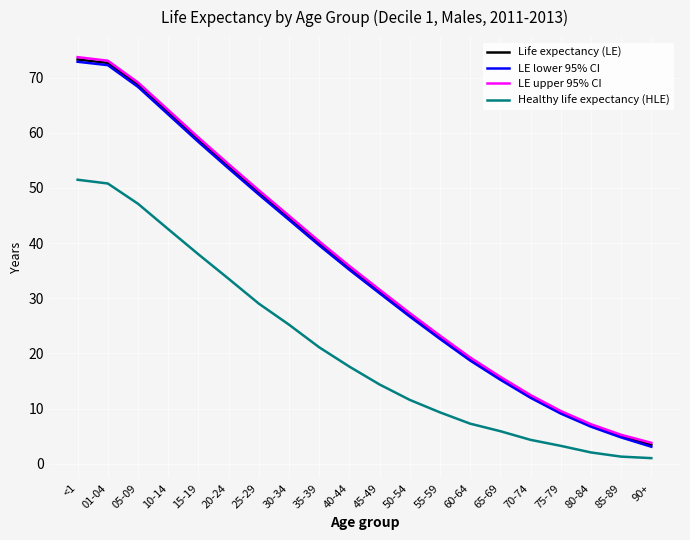

Between 25-29 and 55-59, which series saw the biggest shift?

LE upper 95% CI